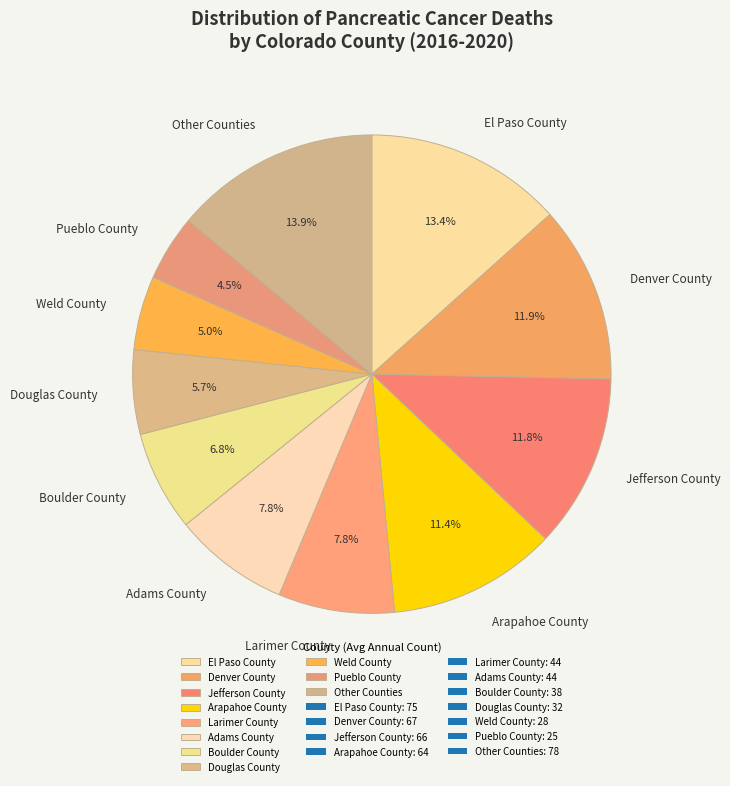

What is the ratio of the value at Boulder County to the value at Larimer County?

0.9